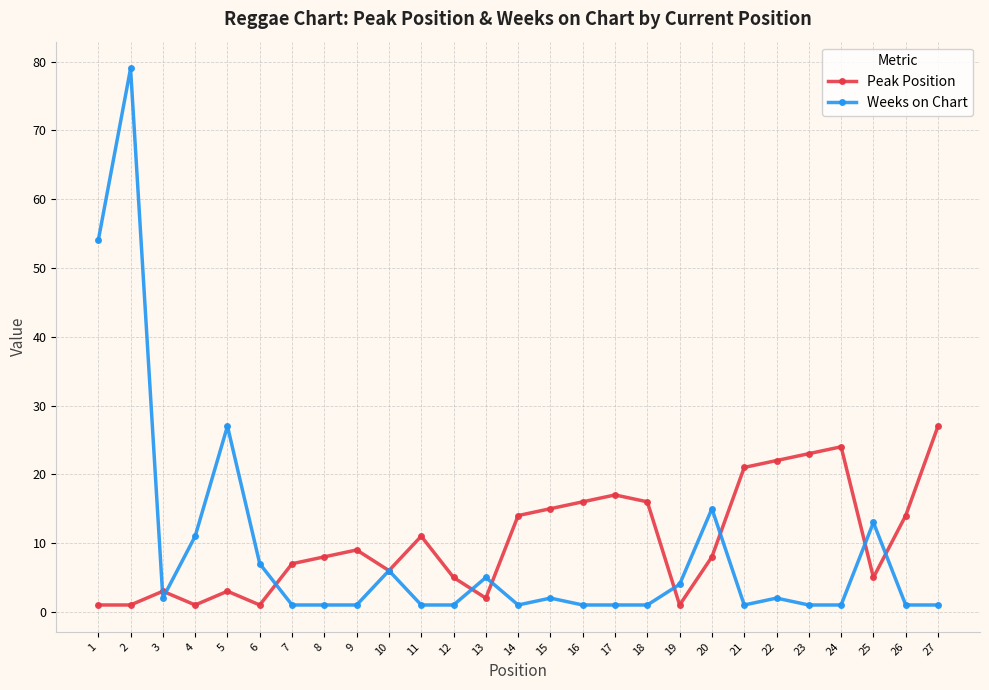

Where is Weeks on Chart nearest to the value 40?

5